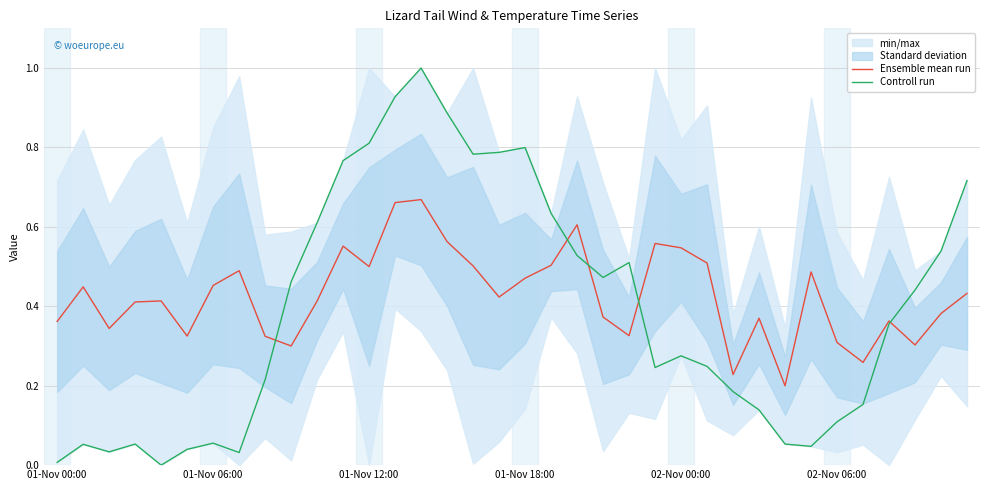

How many lines are shown in the chart?

2